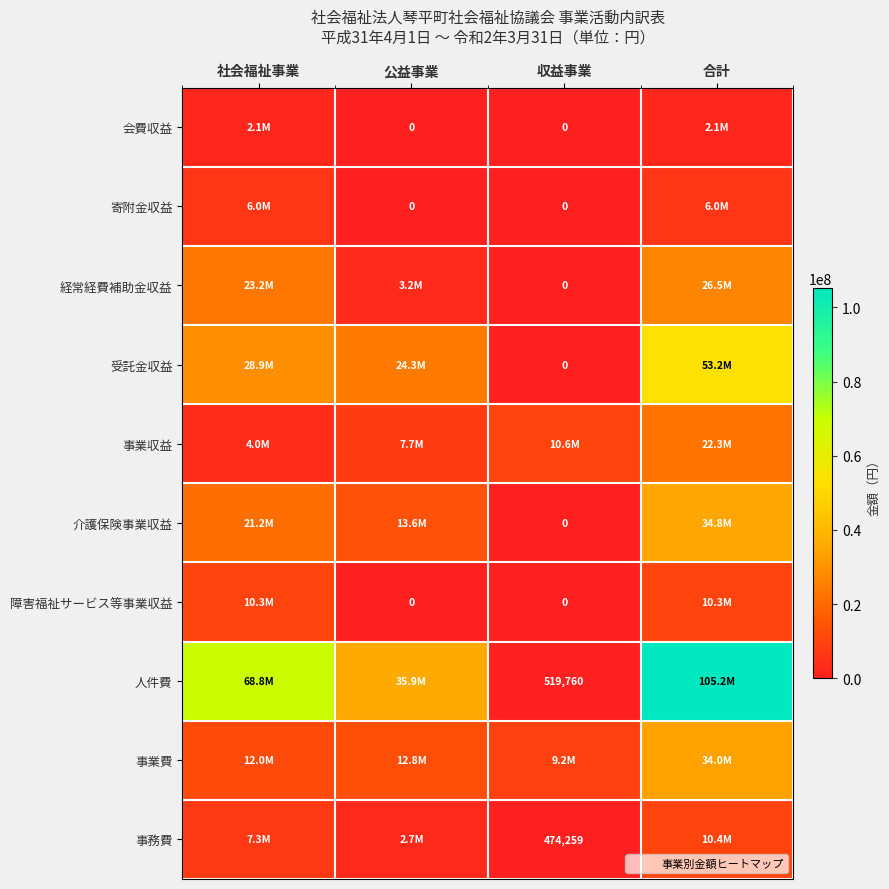

Which series has the largest range (max minus min)?

人件費